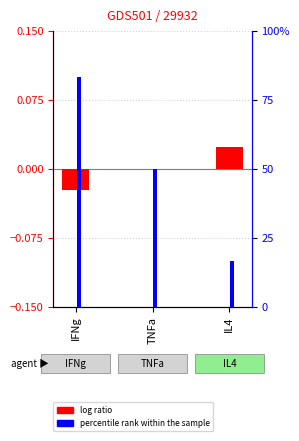

Reading left to right, list all the values displayed in this chart.

log ratio: -0.0	-0.0	0.0
percentile rank within the sample: 0.8	0.5	0.2